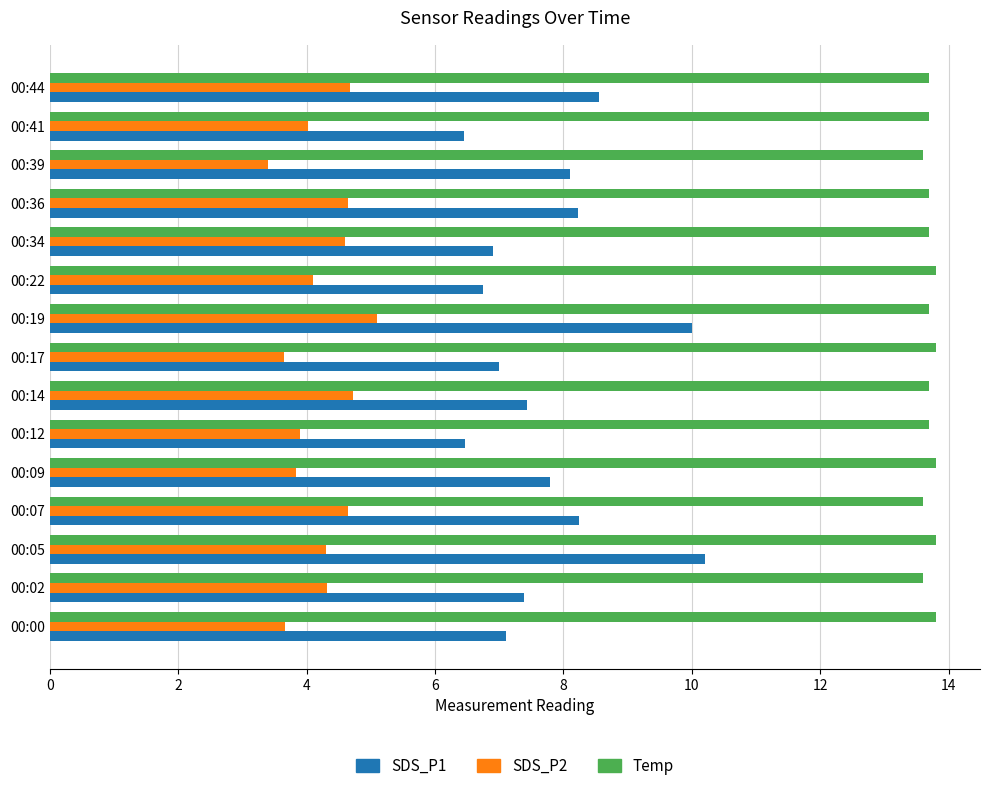

What is the difference between the maximum and minimum values in the Temp series?

0.2